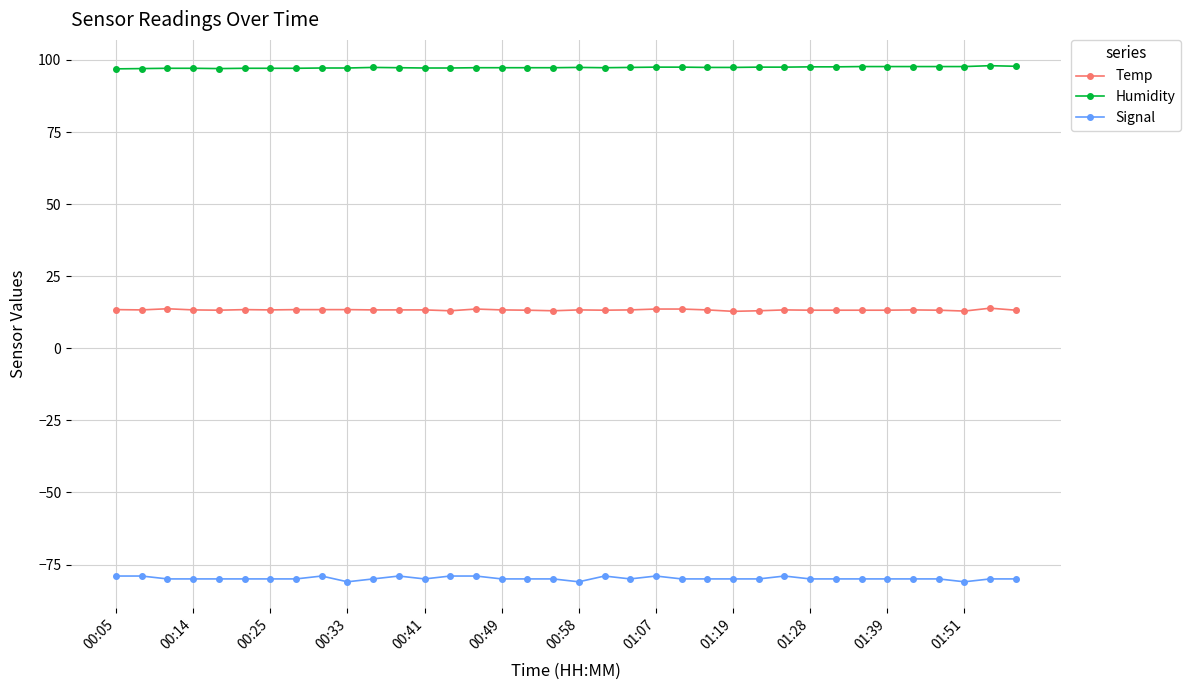

What is the average value of the Humidity series?

97.4